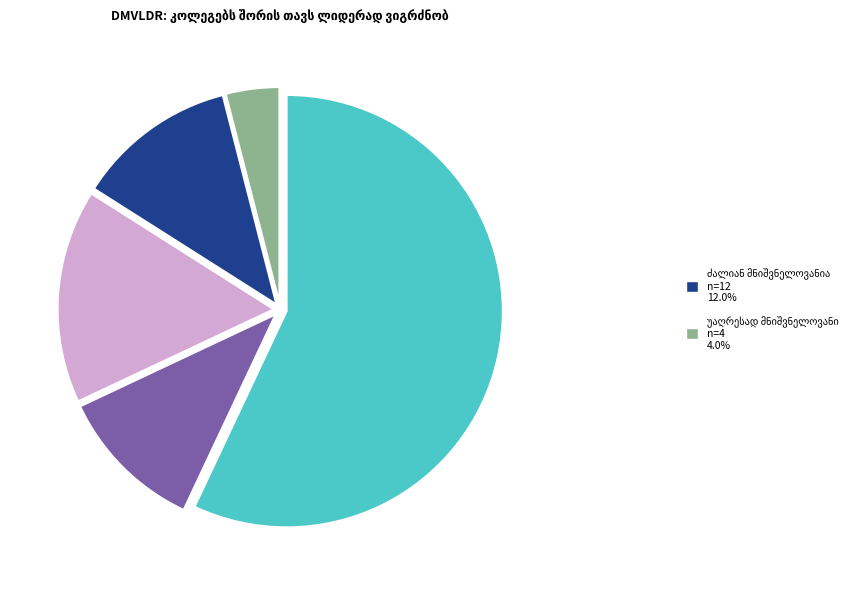

Does any single category account for the majority?

Yes